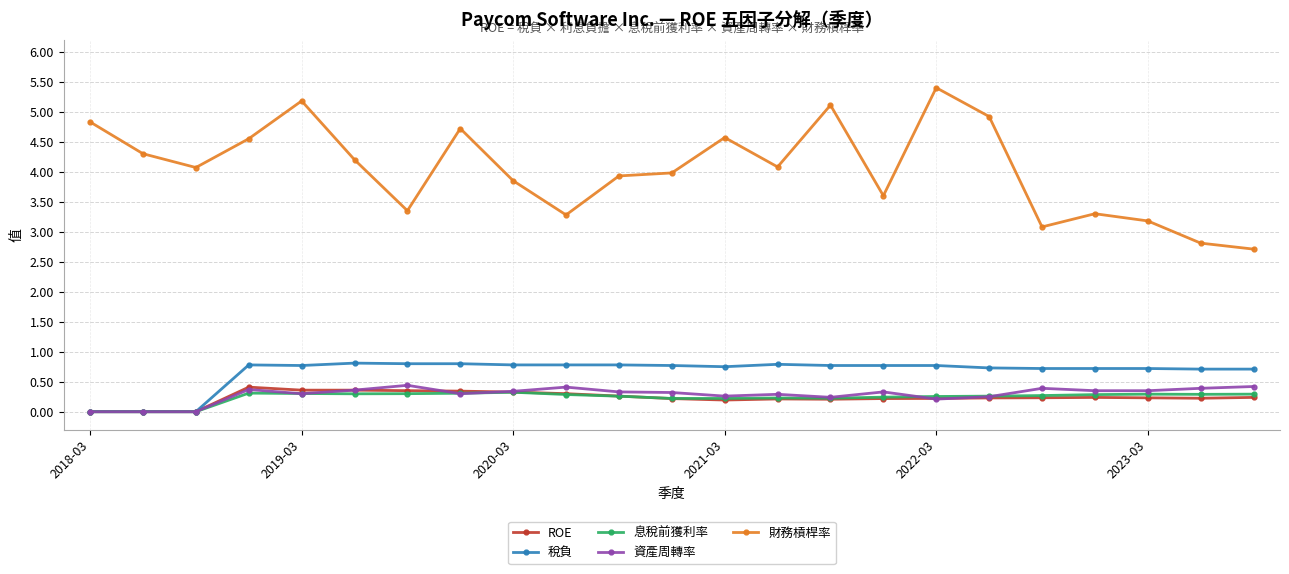

Count the number of data series in this chart.

5